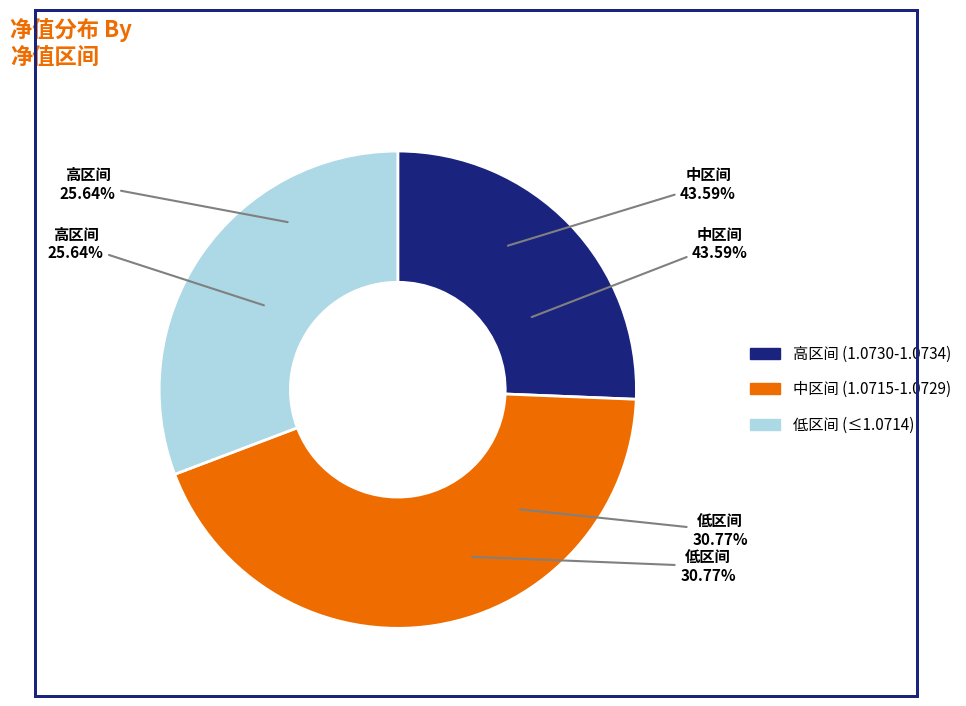

Is there any slice that represents more than half of the pie?

No